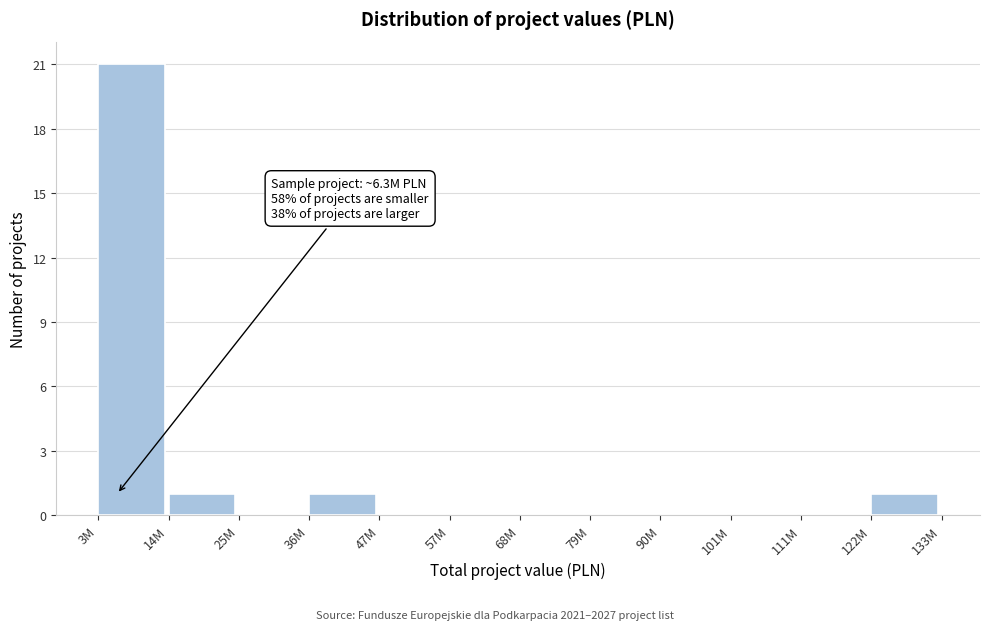

Reading left to right, transcribe all the data shown in this chart.

3M=21	14M=1	25M=0	36M=1	47M=0	57M=0	68M=0	79M=0	90M=0	101M=0	111M=0	122M=1